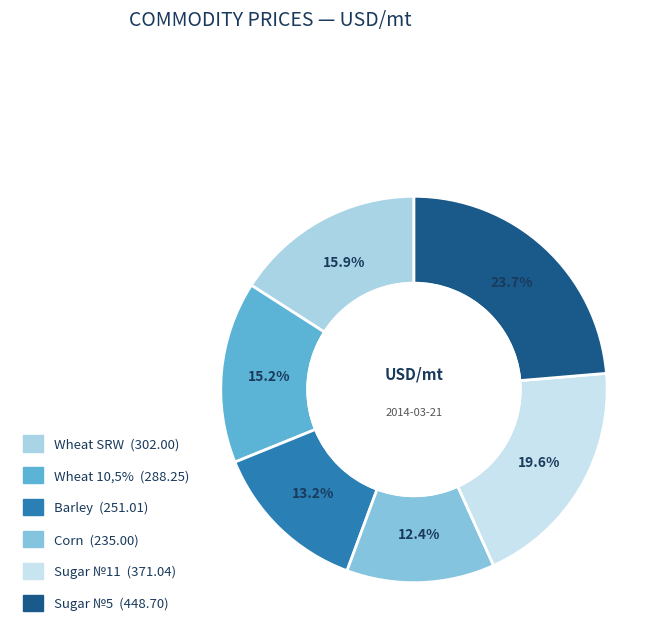

Is Sugar №5 the majority of the pie?

No